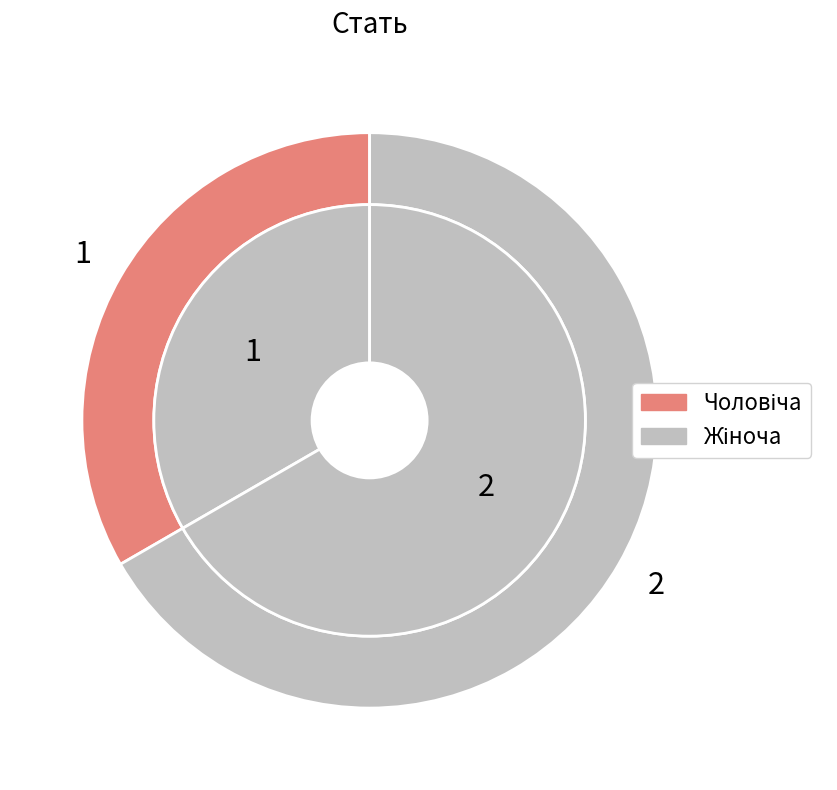

Rank the categories by value from lowest to highest.

Чоловіча, Жіноча